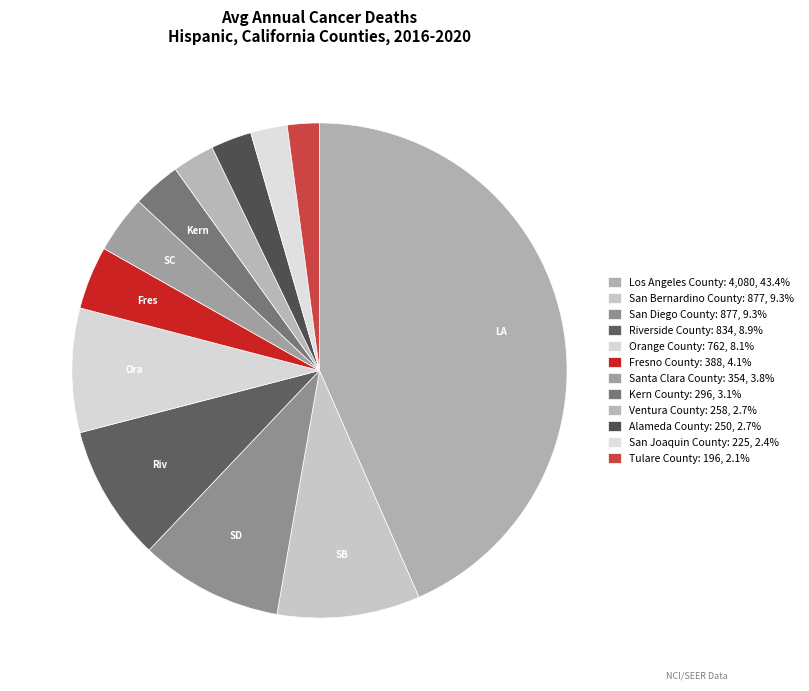

Which has a higher value, Riverside County or San Bernardino County?

San Bernardino County